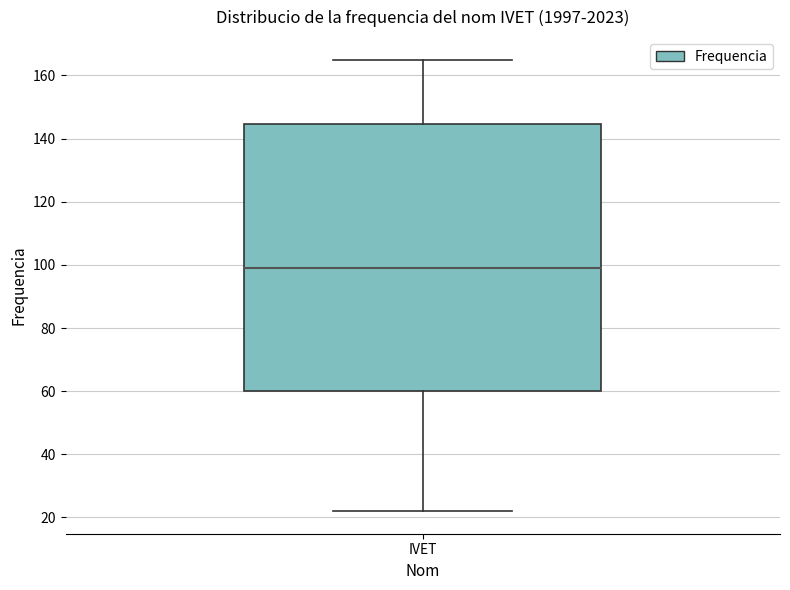

Read this box plot against the y-axis: the position of the median line, the range covered by the box, and the ends of both whiskers. The values are not printed on the chart, so give them approximately, as read against the axis.

median 100, box 60 to 144, whiskers 22 to 166